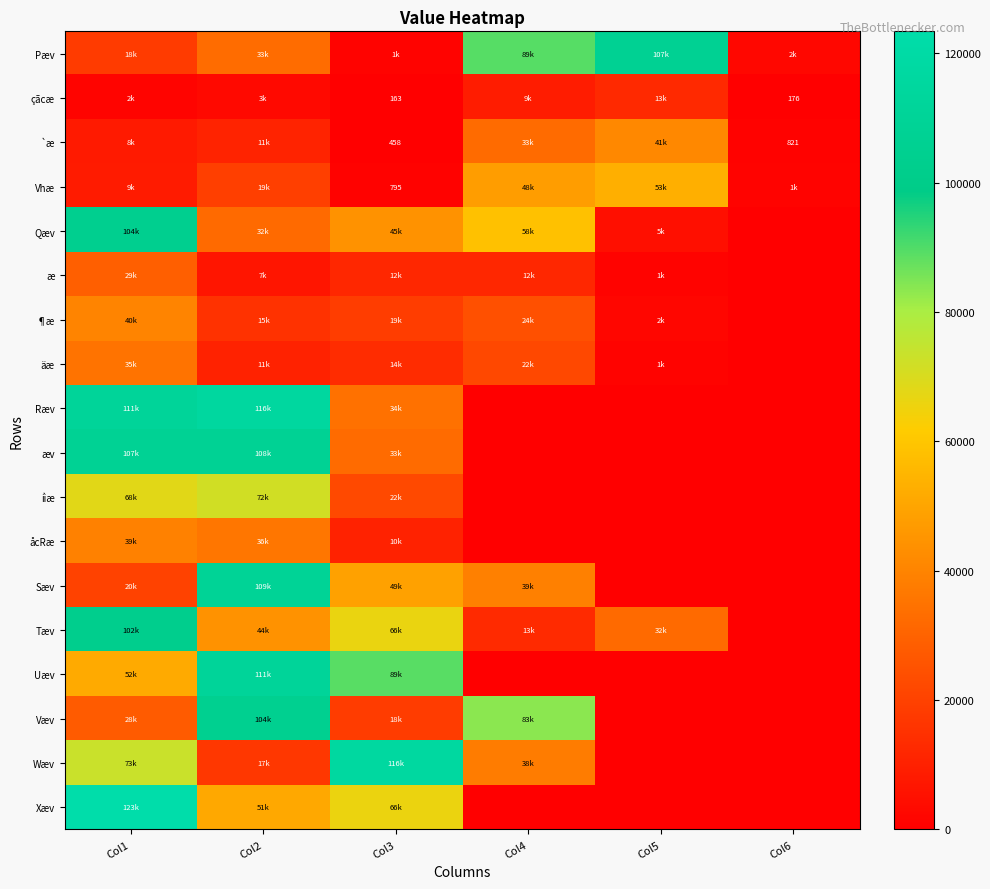

What is the sum of the æ values at Col6 and Col3?

12083